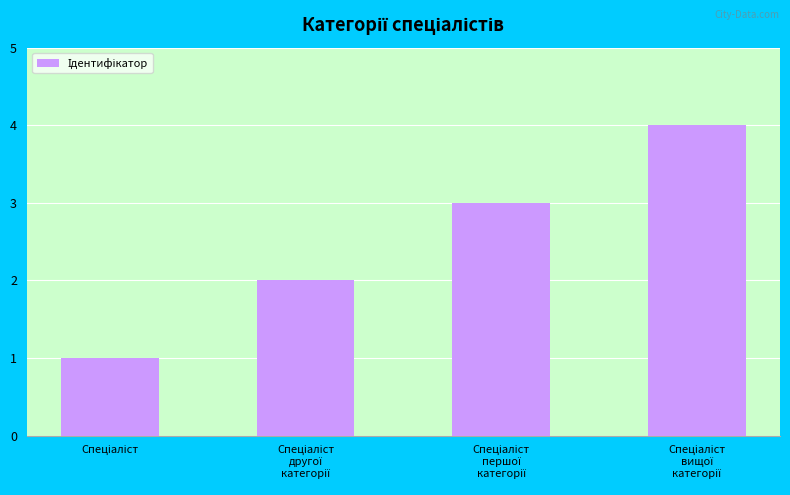

What is the greatest value displayed?

4